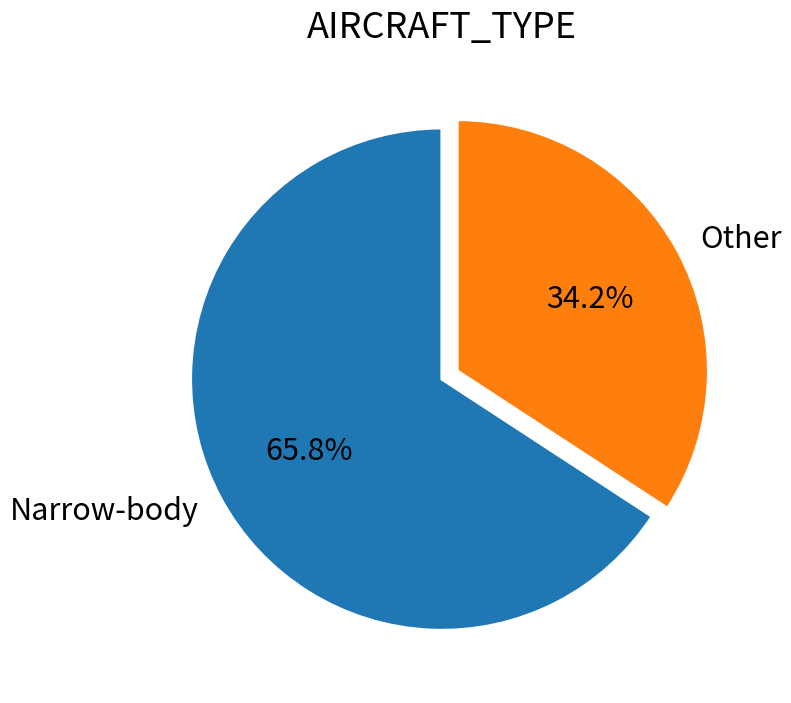

Does any single category account for the majority?

Yes